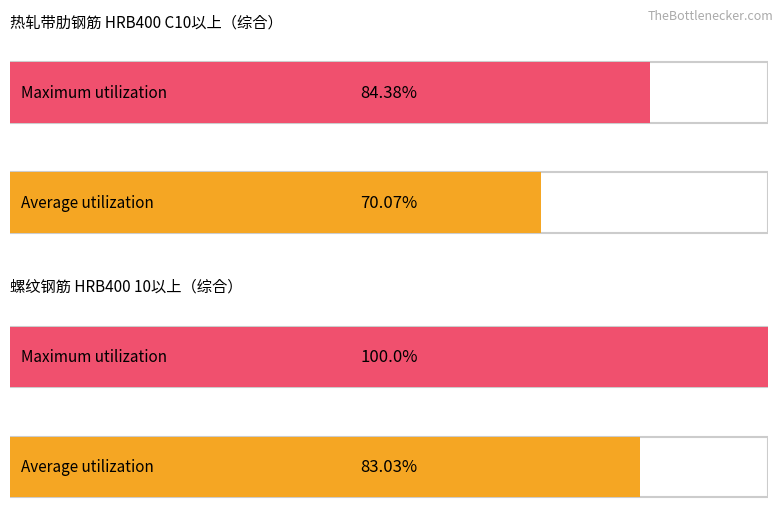

Rank the series by their average value, from highest to lowest.

Maximum utilization, Average utilization